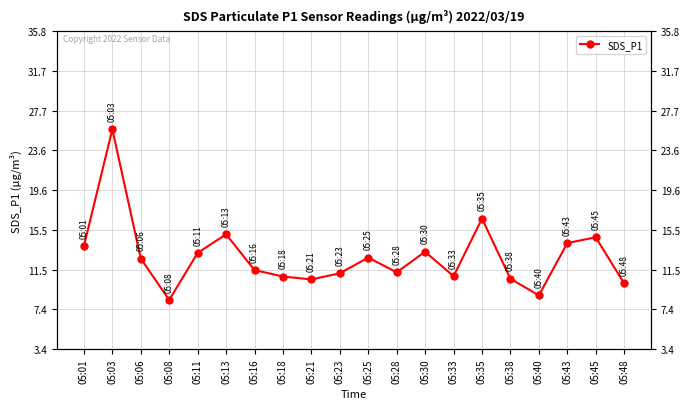

What is the ratio of the value at 05:08 to the value at 05:43?

0.6